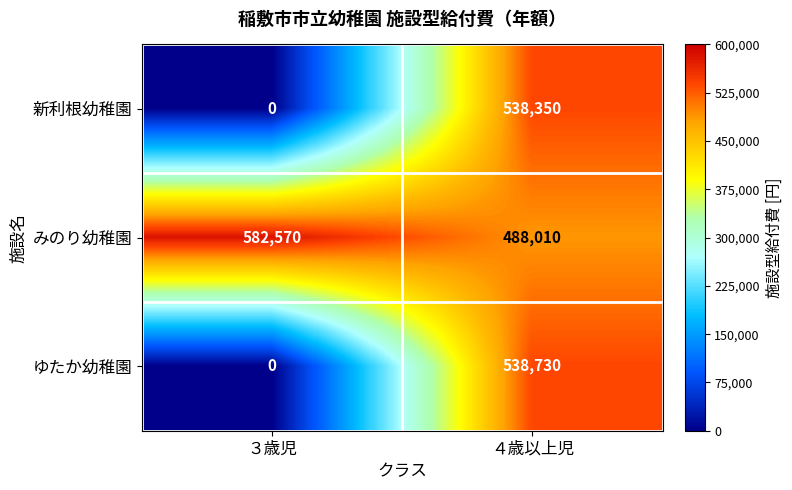

How many values in the 新利根幼稚園 series are below 538350?

1